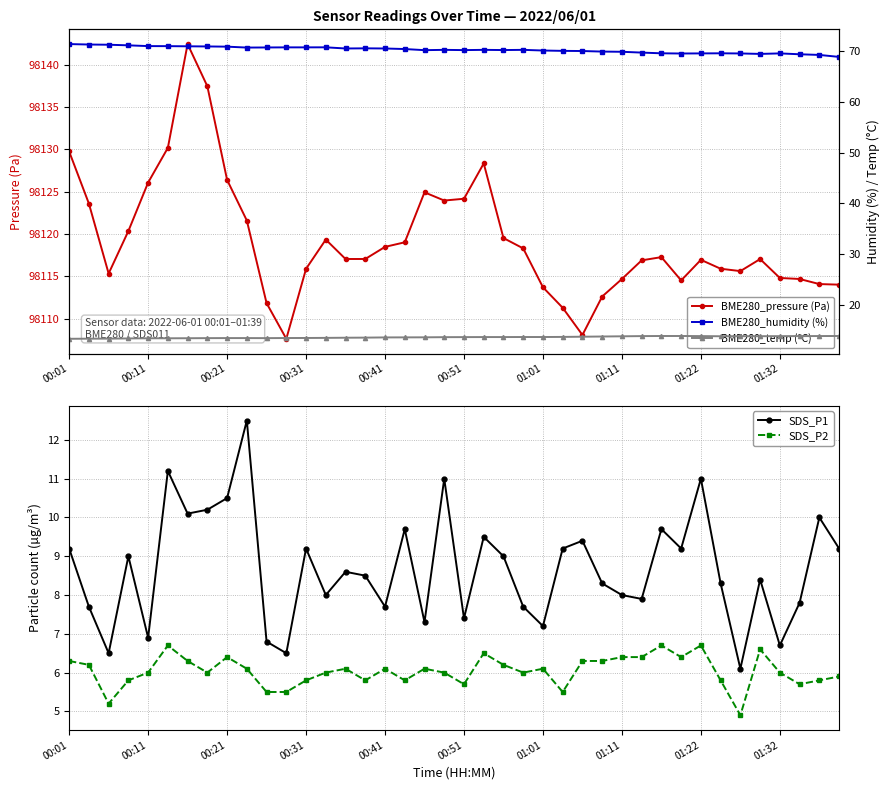

What is the sum of all BME280_temp (°C) values?

544.3